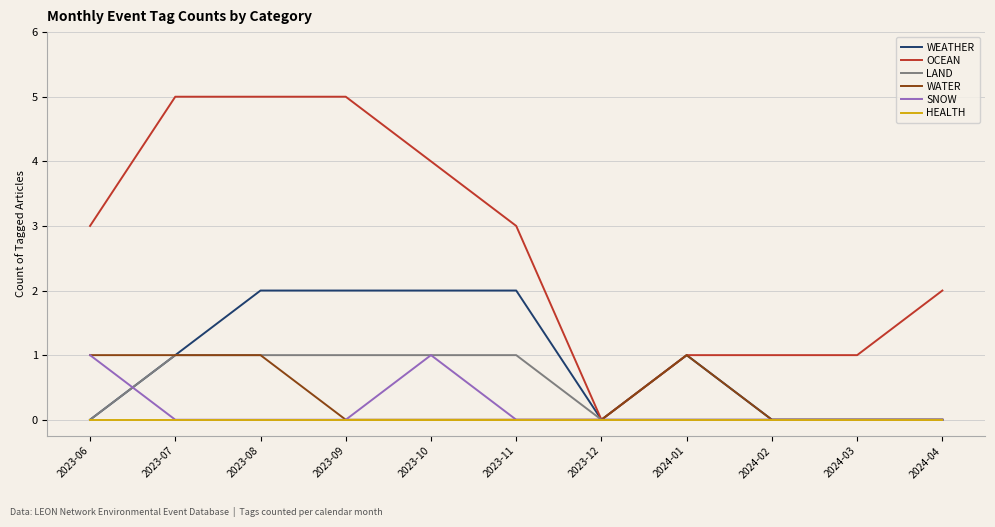

What is the greatest value displayed?

5